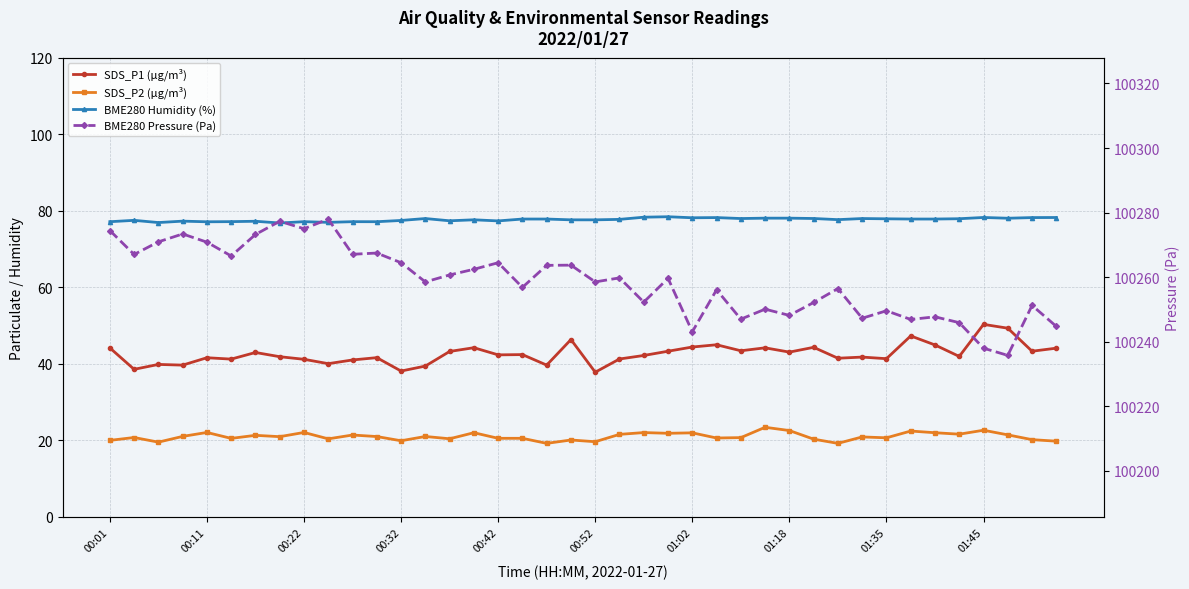

True or false: BME280 Pressure (Pa) has a value of 56846.3 at 11.

False